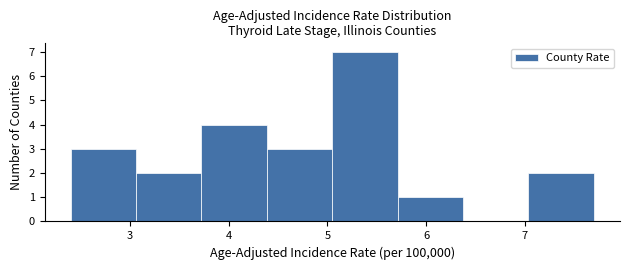

How tall is the bar that spans 5.7 to 6.4 on the x-axis? Neither the bar edges nor the heights are printed on the chart, so give them approximately, as read against the axes.

1